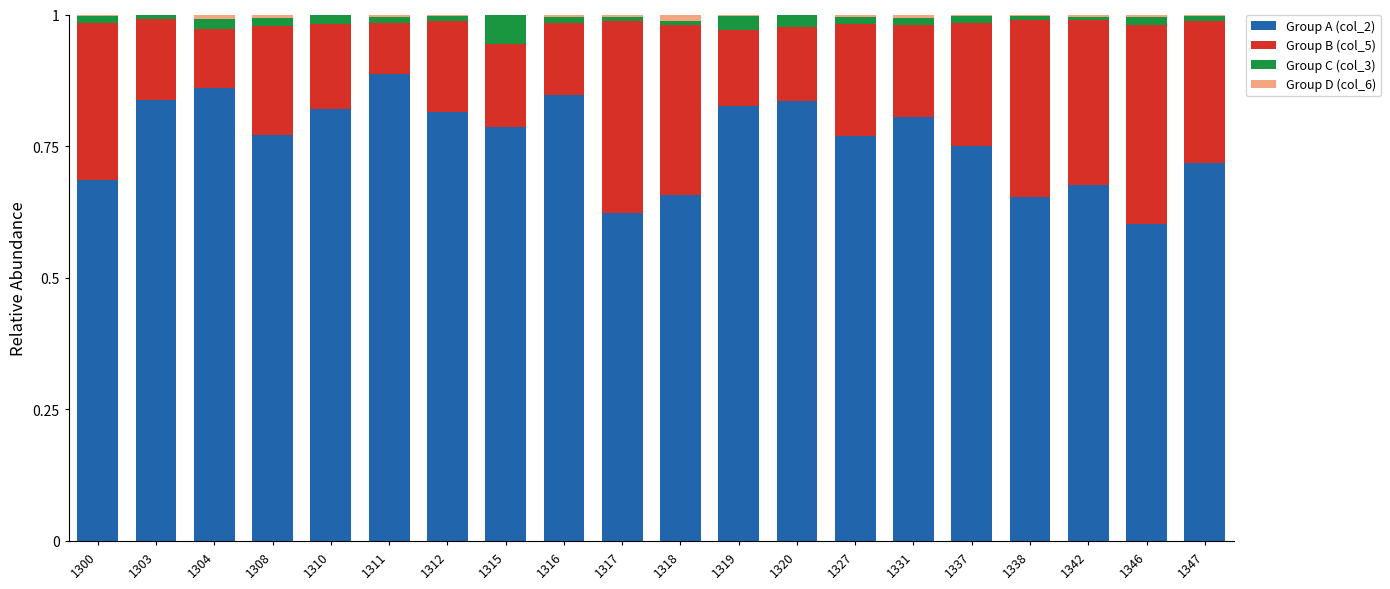

At which label does Group A (col_2) reach its peak?

1311